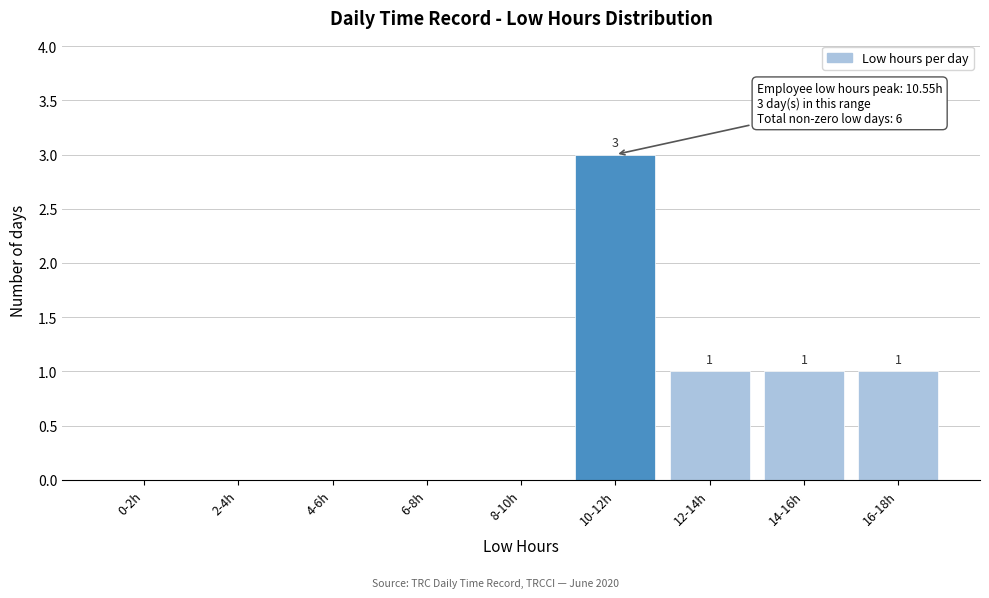

Reading left to right, transcribe all the data shown in this chart.

0-2h=0	2-4h=0	4-6h=0	6-8h=0	8-10h=0	10-12h=3	12-14h=1	14-16h=1	16-18h=1